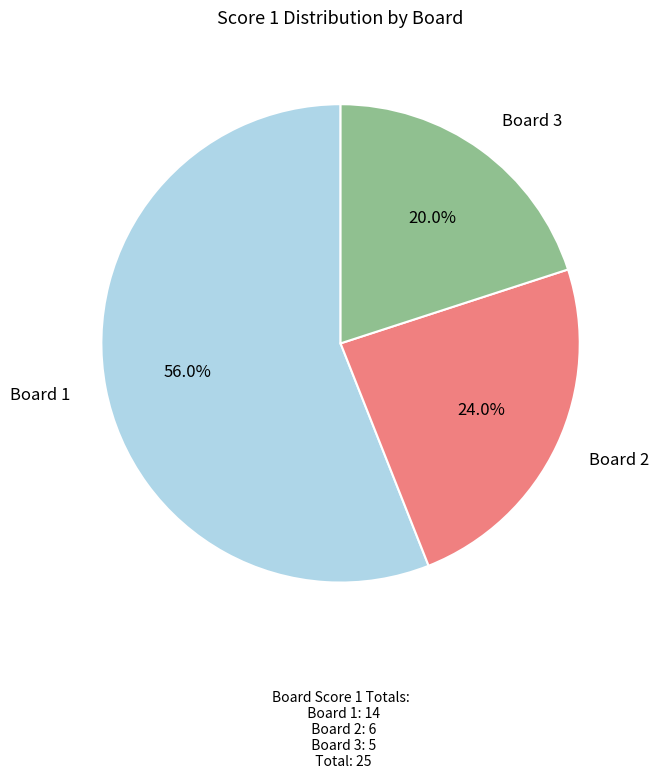

Is there a majority slice in this chart?

Yes